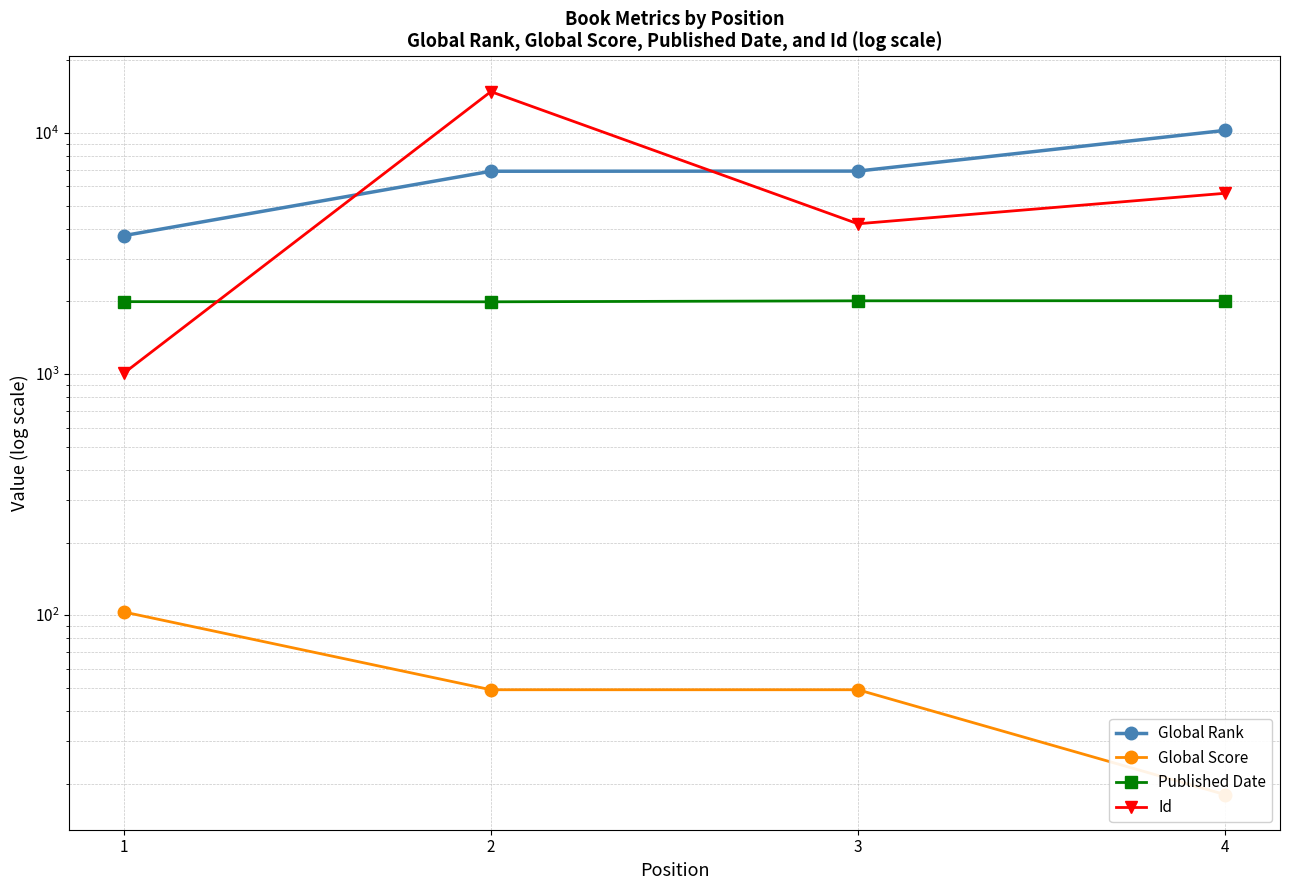

At how many categories does at least one series exceed 8710?

2